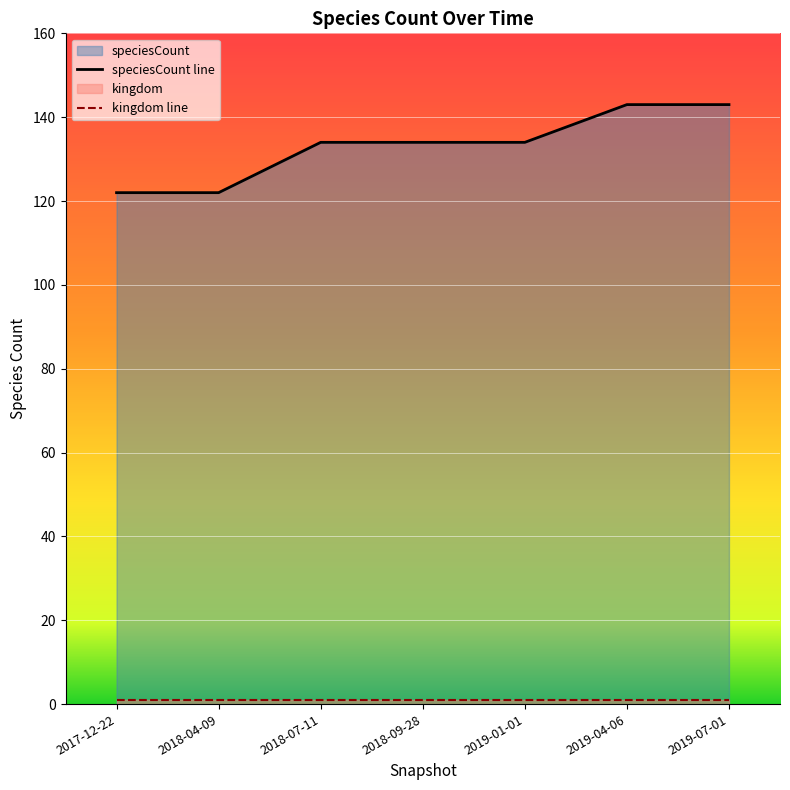

How many lines are shown in the chart?

2